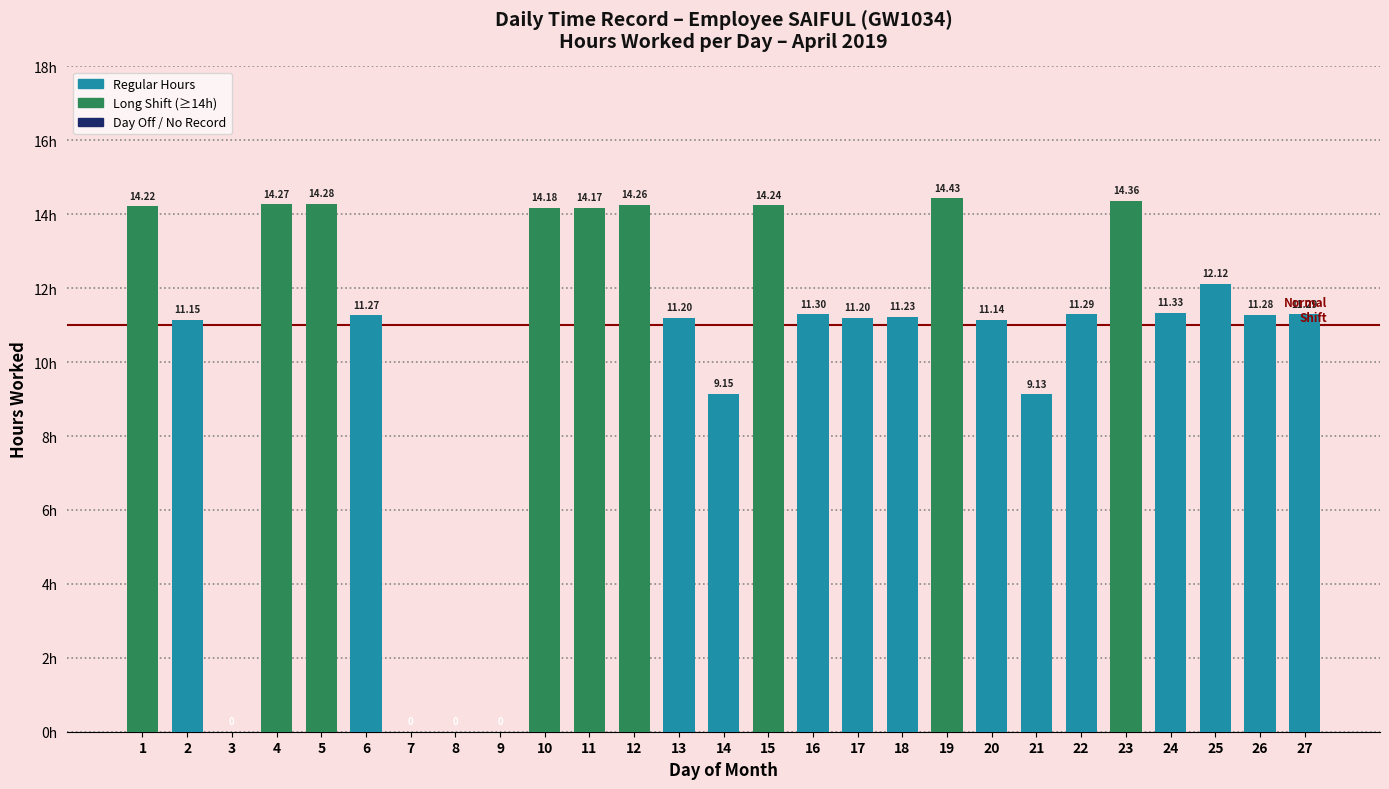

What is the sum of all values?

282.5